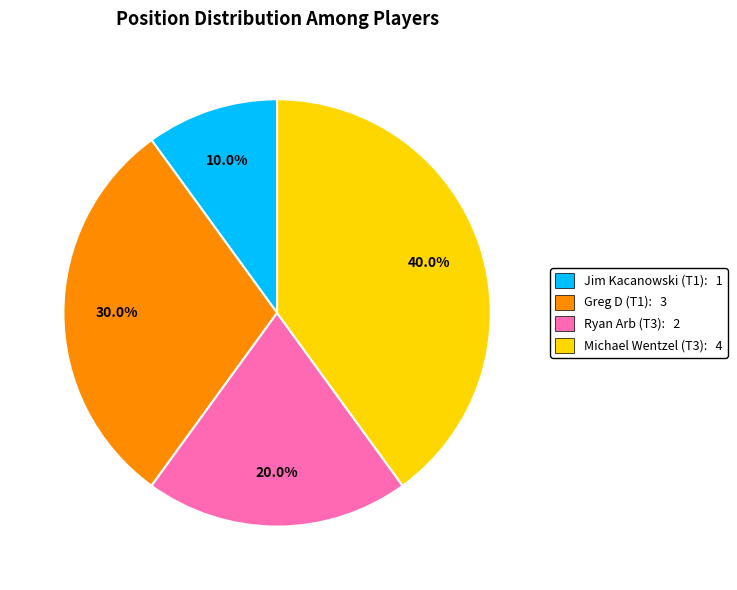

Count the number of slices in the pie.

4